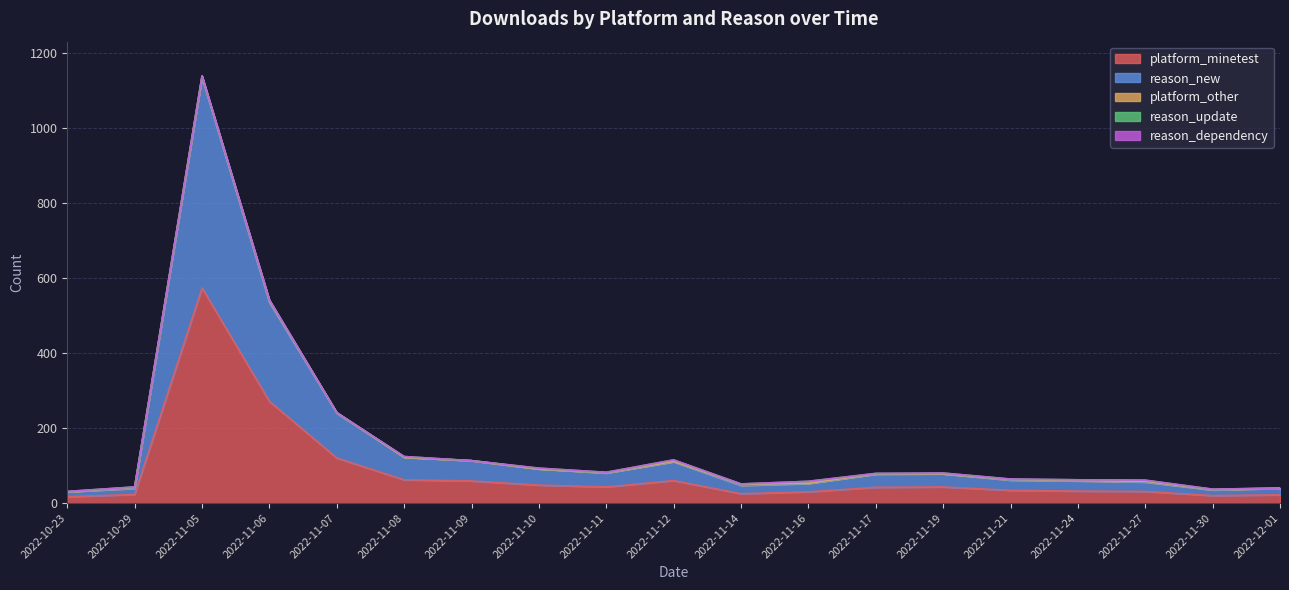

How many data points in reason_update are above 1?

9